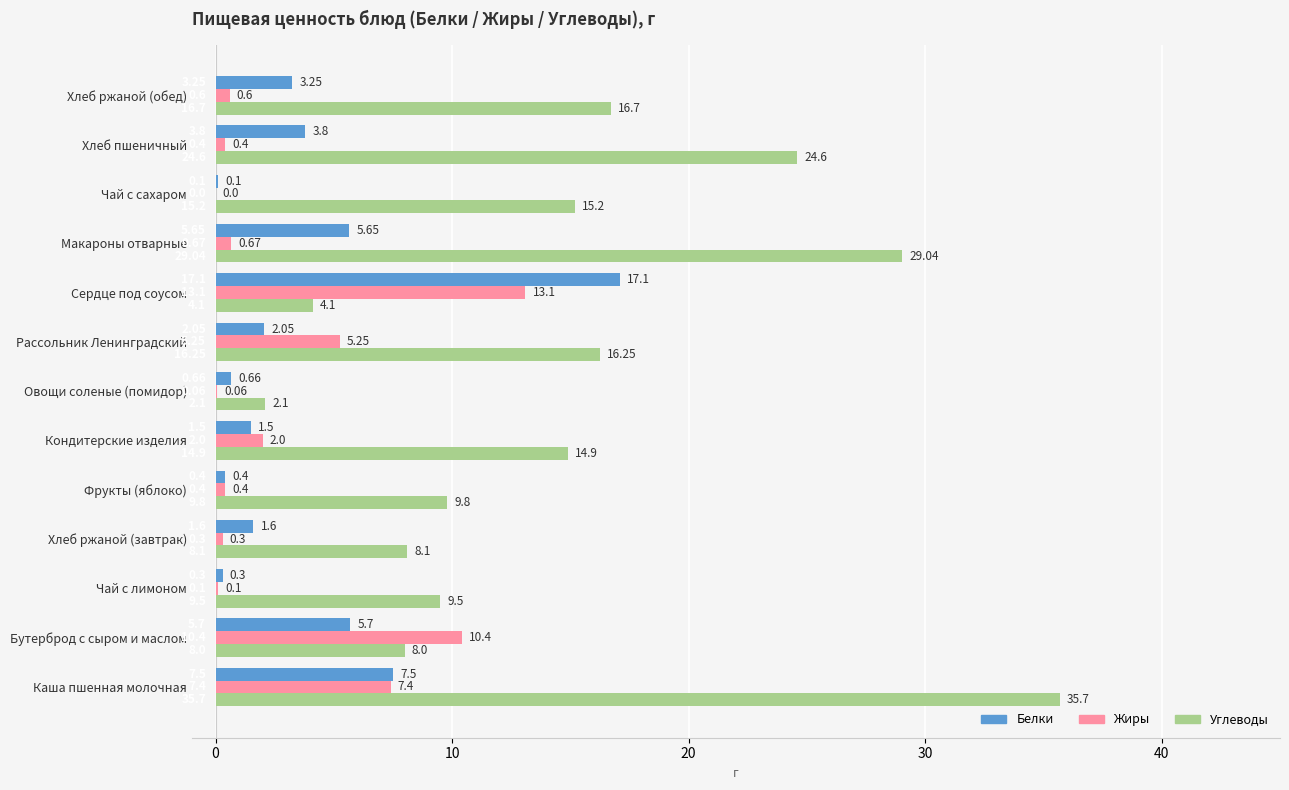

At which category is the sum across all series the highest?

Каша пшенная молочная